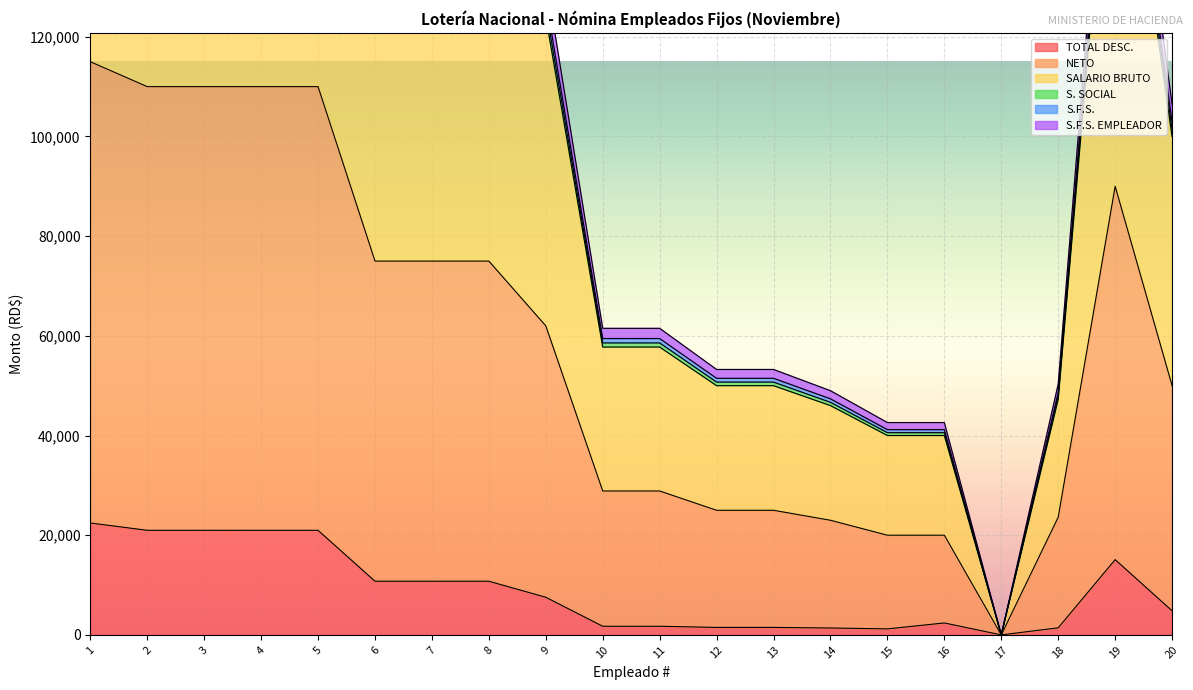

Which has a higher value, 20 or 17?

20